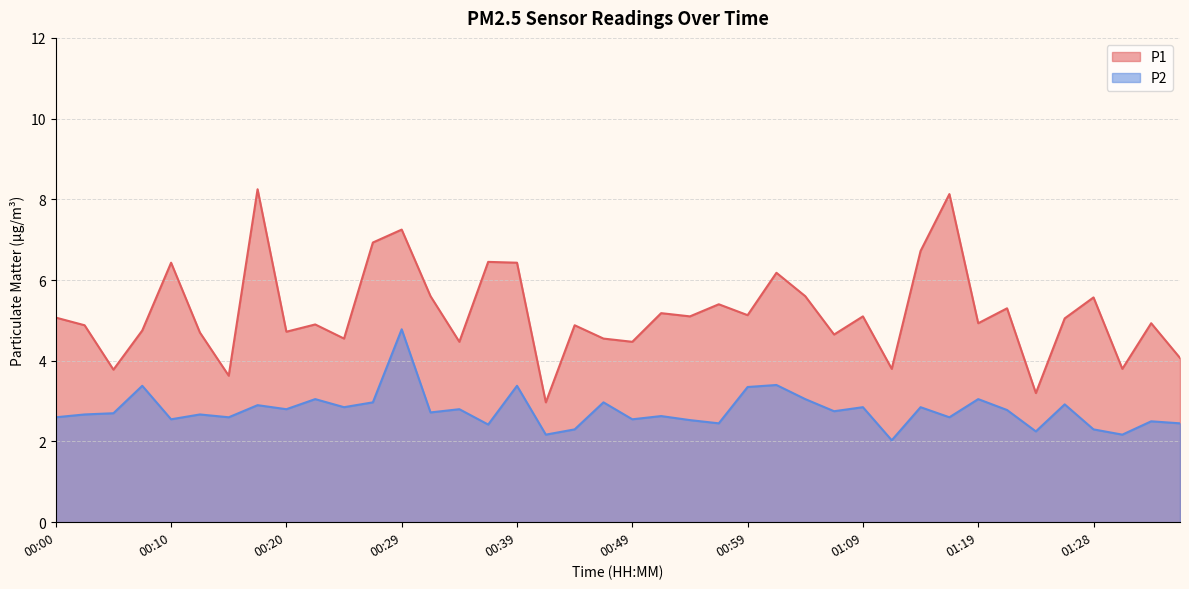

What is the difference between the highest and lowest values at 00:25?

1.7